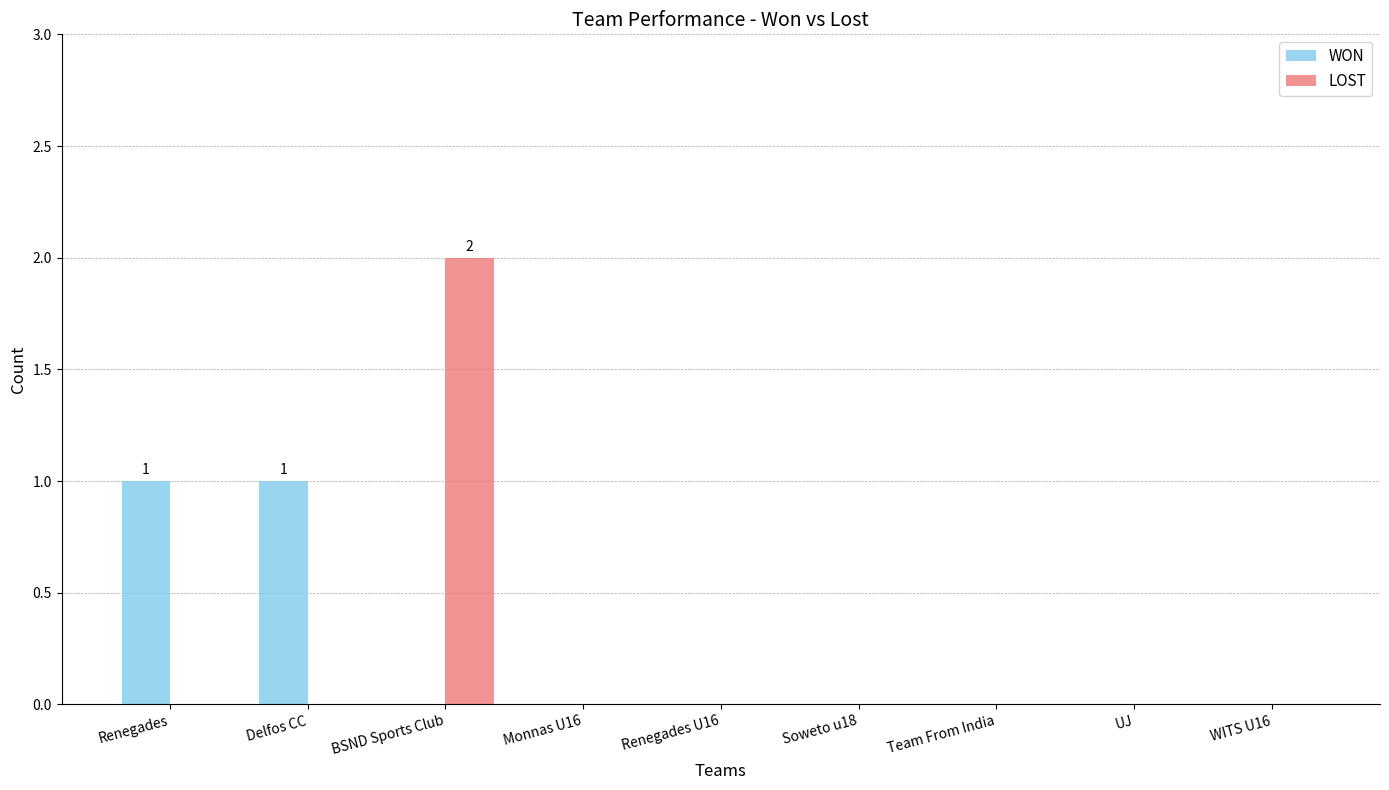

At which category is the sum across all series the highest?

BSND Sports Club